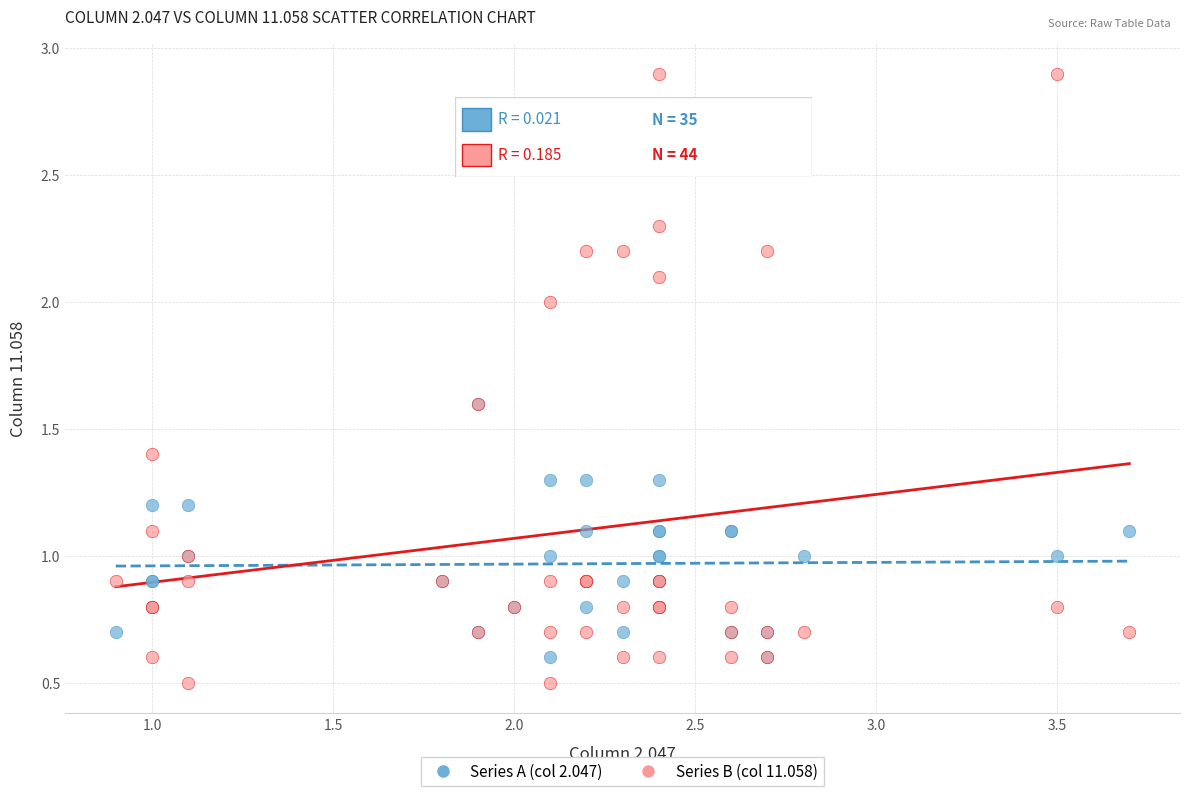

Which series reaches the maximum Y coordinate?

Series B (col 11.058)